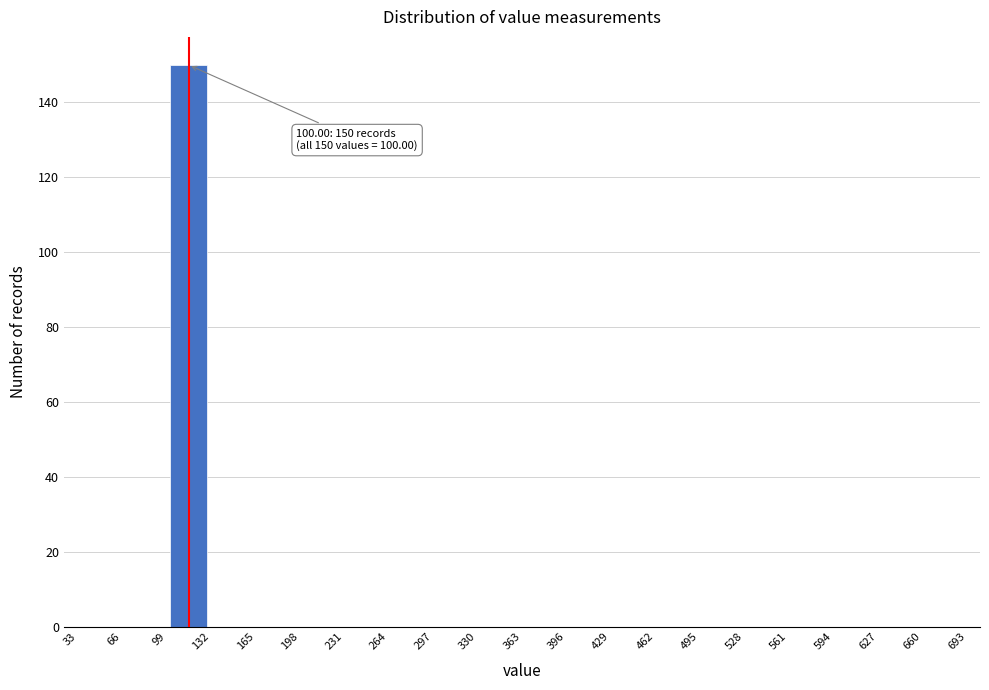

Over which range of the x-axis is the bar tallest?

99 to 132